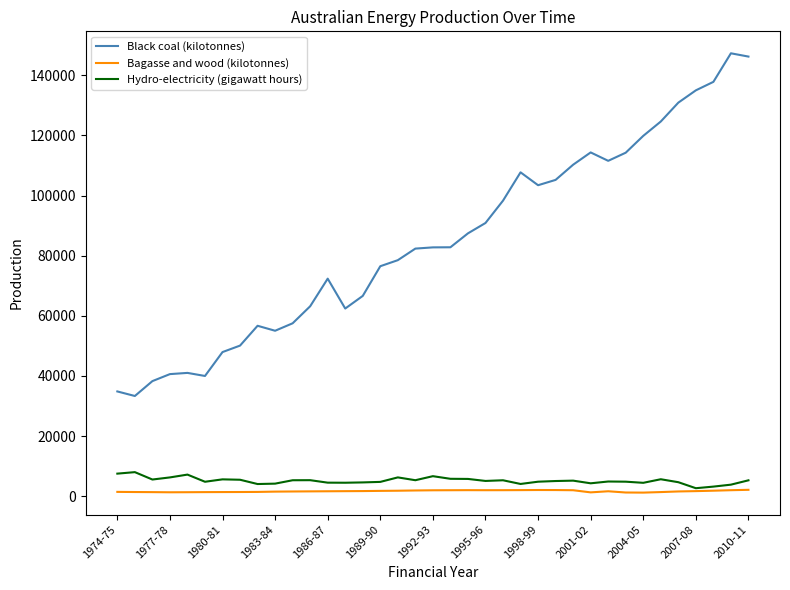

True or false: Bagasse and wood (kilotonnes) and Black coal (kilotonnes) intersect in this chart.

False